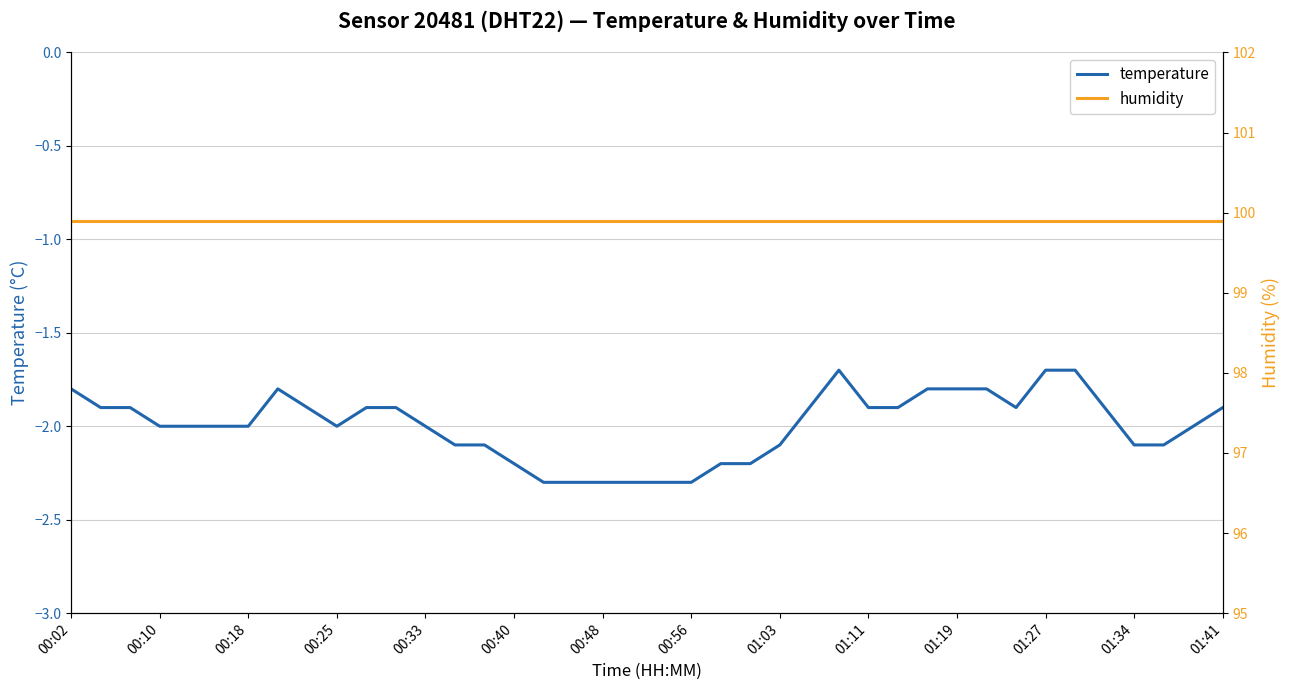

Which series has the largest total across all categories?

humidity